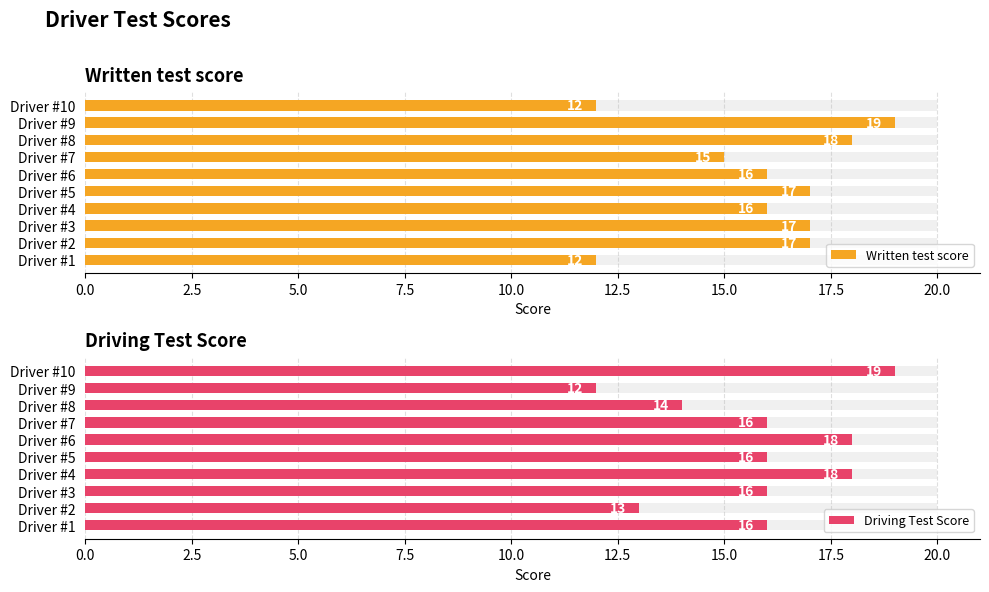

Rank the series by their average value, from highest to lowest.

Written test score, Driving Test Score